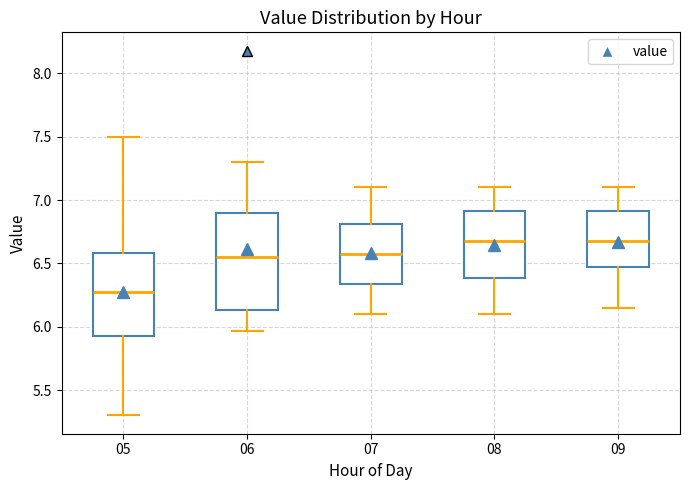

Reading left to right, read every box against the y-axis: the position of its median line, the range the box covers, and the ends of its whiskers. The values are not printed on the chart, so give them approximately, as read against the axis.

05: median 6.30, box 5.95 to 6.60, whiskers 5.30 to 7.50
06: median 6.55, box 6.15 to 6.90, whiskers 5.95 to 7.30
07: median 6.60, box 6.35 to 6.80, whiskers 6.10 to 7.10
08: median 6.70, box 6.40 to 6.90, whiskers 6.10 to 7.10
09: median 6.70, box 6.50 to 6.90, whiskers 6.15 to 7.10